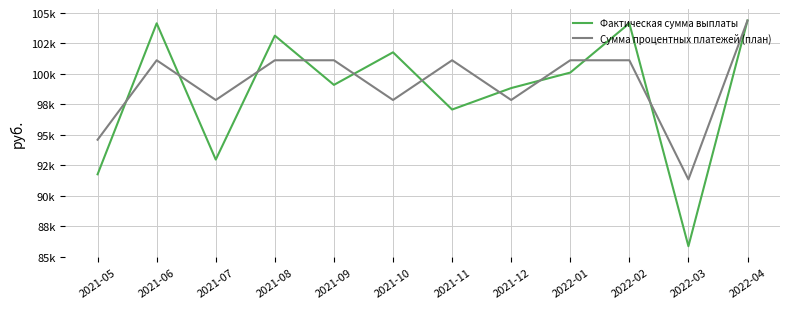

Which series ends up on top after the final intersection of Фактическая сумма выплаты and Сумма процентных платежей (план)?

Сумма процентных платежей (план)